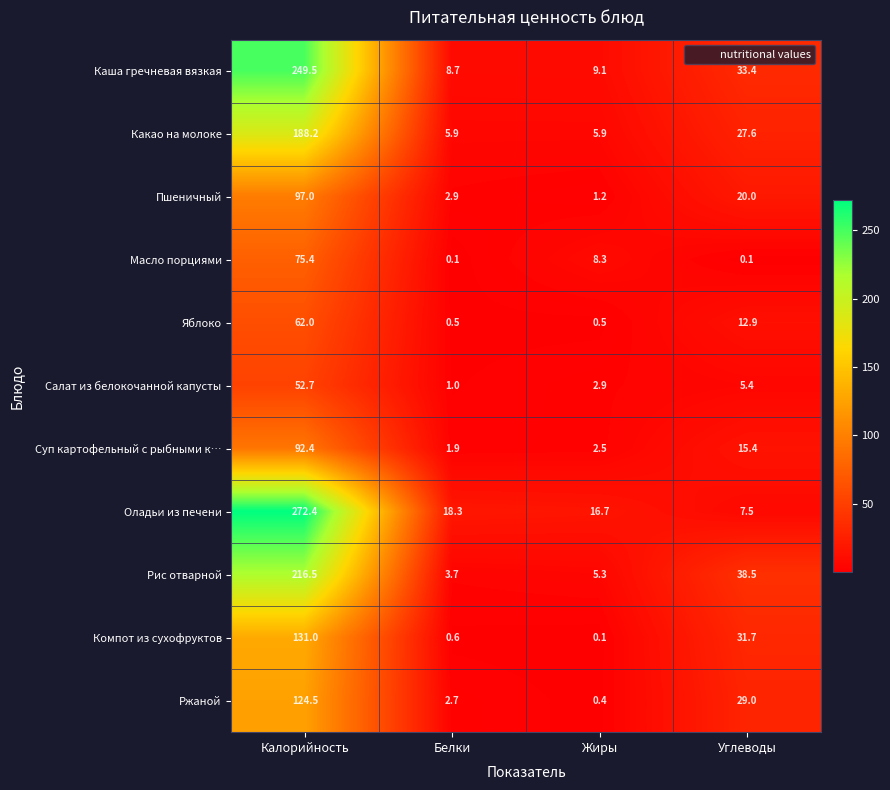

At Углеводы, list the series in order from smallest to largest.

Масло порциями, Салат из белокочанной капусты, Оладьи из печени, Яблоко, Суп картофельный с рыбными к…, Пшеничный, Какао на молоке, Ржаной, Компот из сухофруктов, Каша гречневая вязкая, Рис отварной